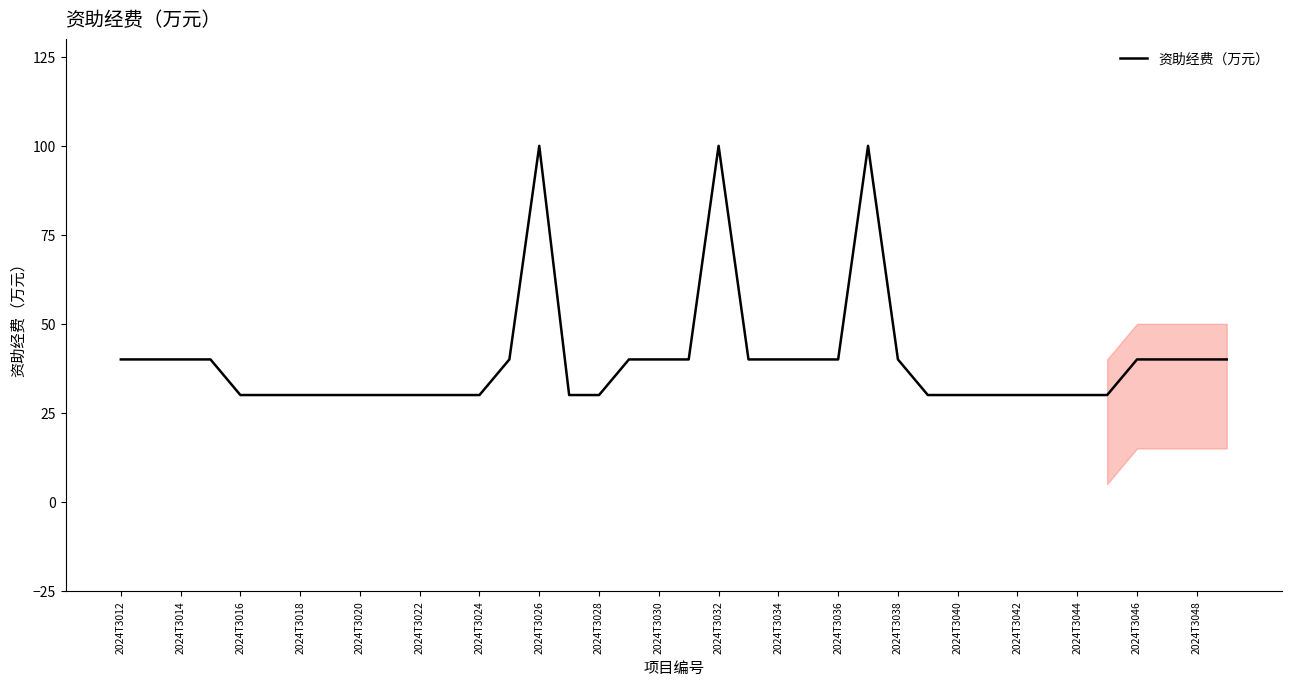

What is the difference between the maximum and minimum values?

70